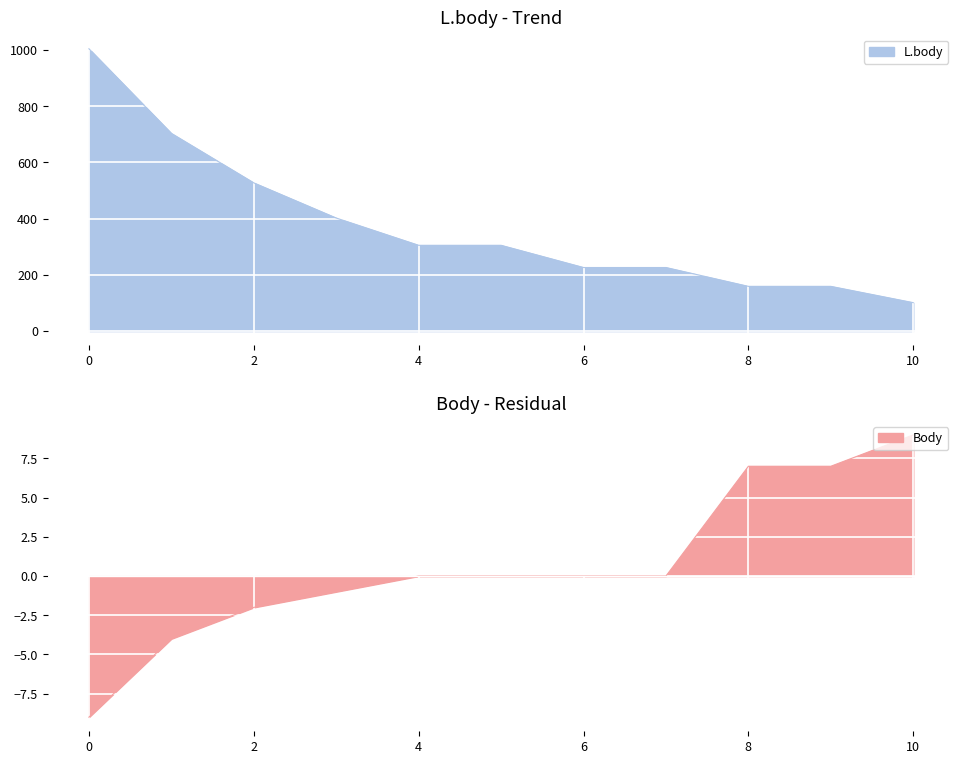

Is the value of L.body at 1973 greater than the value of Body at 1981?

Yes